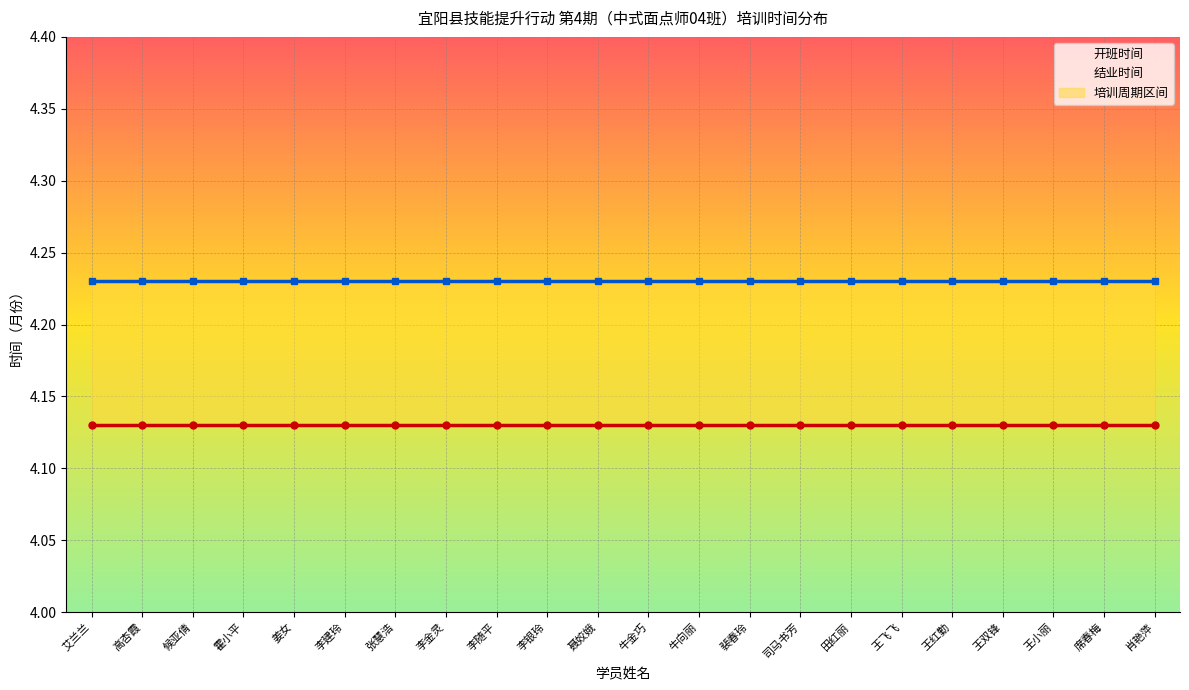

What is the minimum value shown in the chart?

4.1